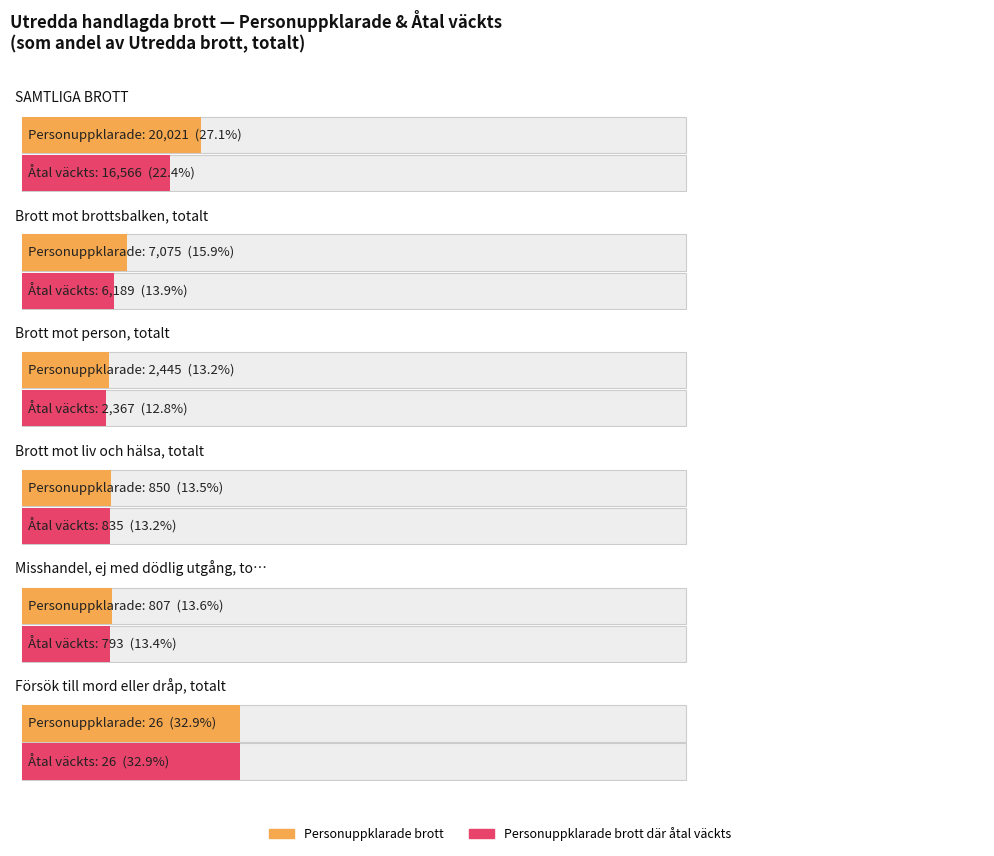

Rank the categories by Utredda brott, totalt value from highest to lowest.

SAMTLIGA BROTT, Brott mot brottsbalken, totalt, Brott mot person, totalt, Brott mot liv och hälsa, totalt, Misshandel, ej med dödlig utgång, totalt, Försök till mord eller dråp, totalt